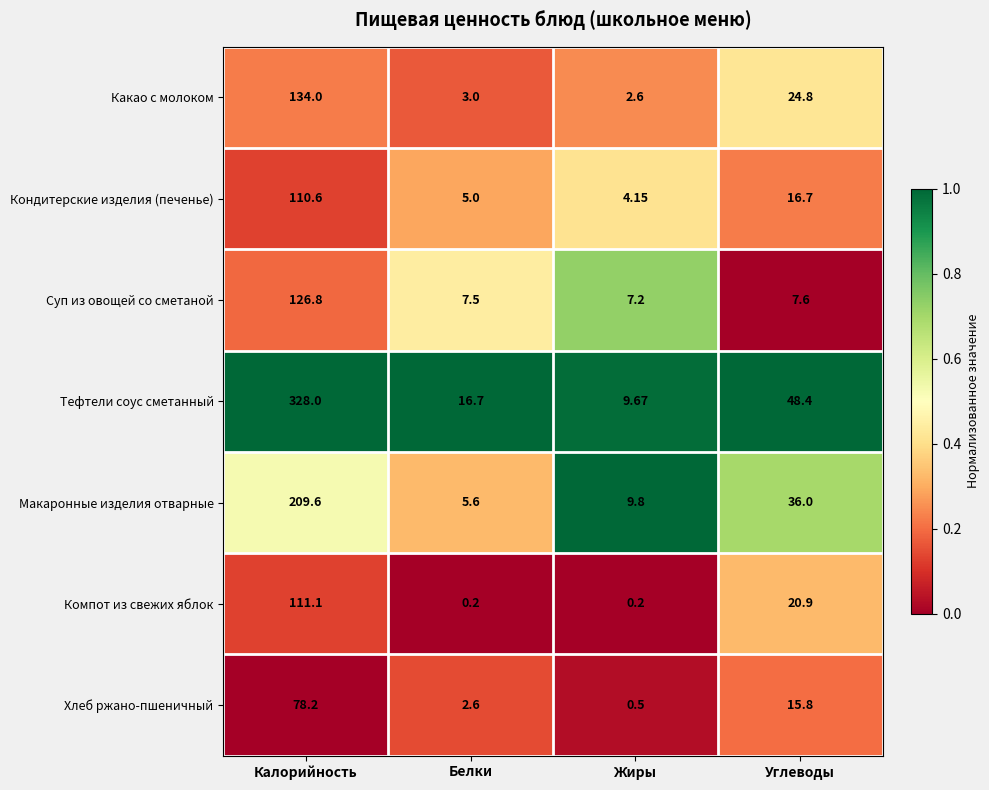

List the labels in order of Хлеб ржано-пшеничный value, largest first.

Калорийность, Углеводы, Белки, Жиры